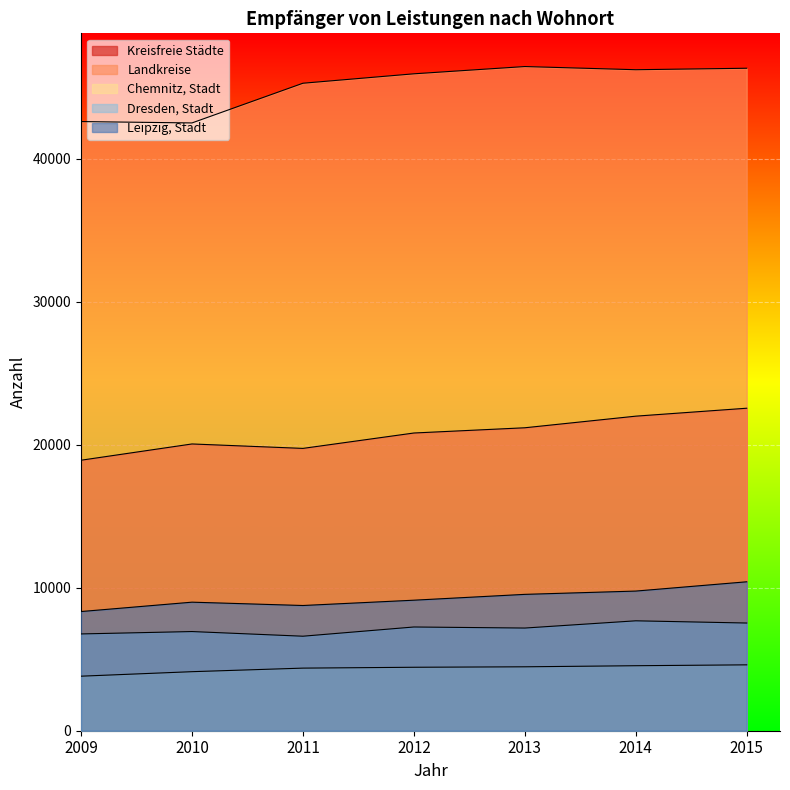

Which series has the largest range (max minus min)?

Landkreise